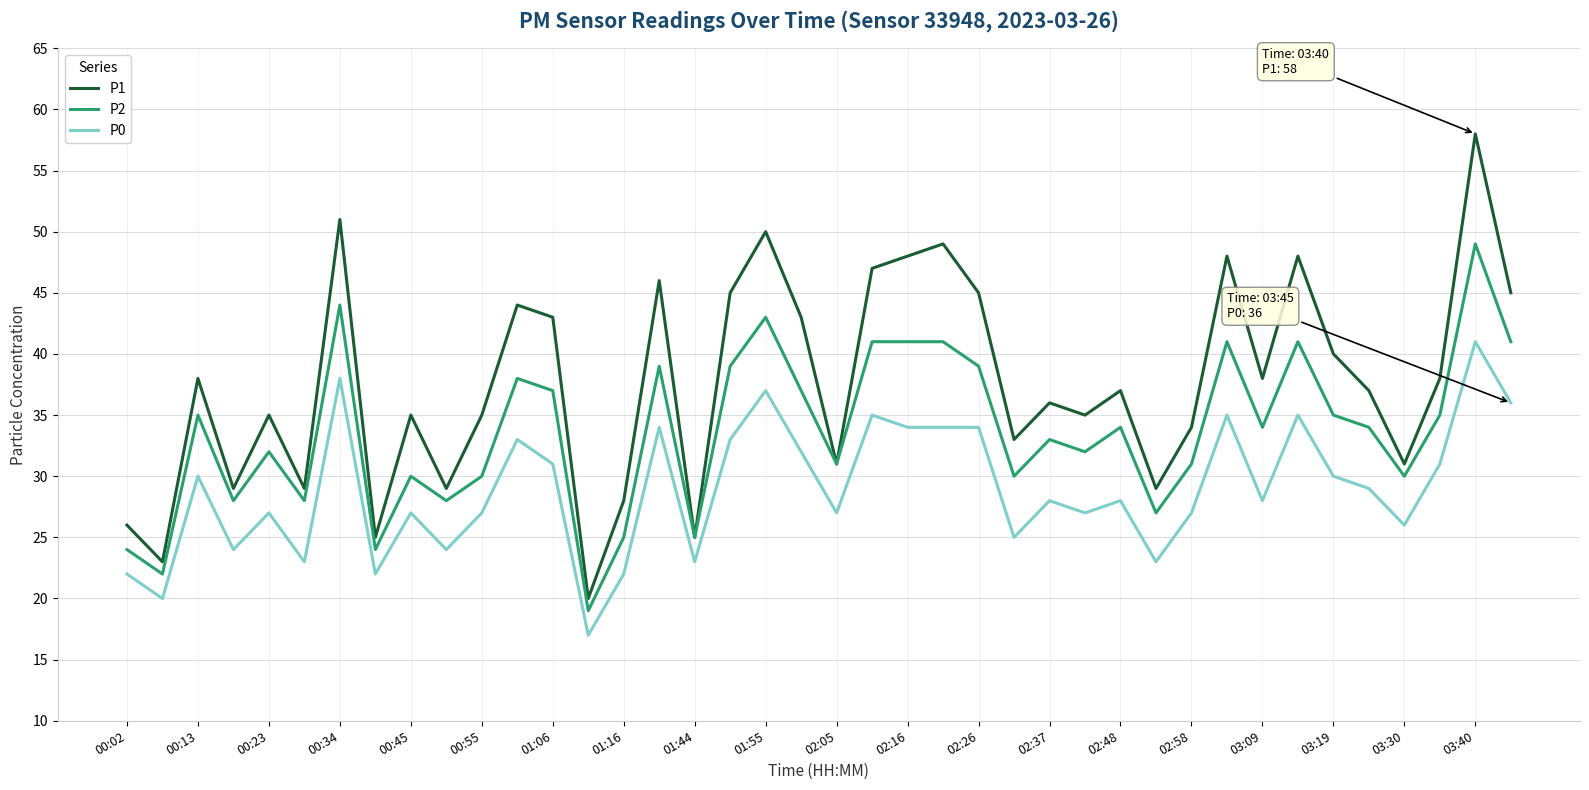

Rank the series by their maximum value, from highest to lowest.

P1, P2, P0